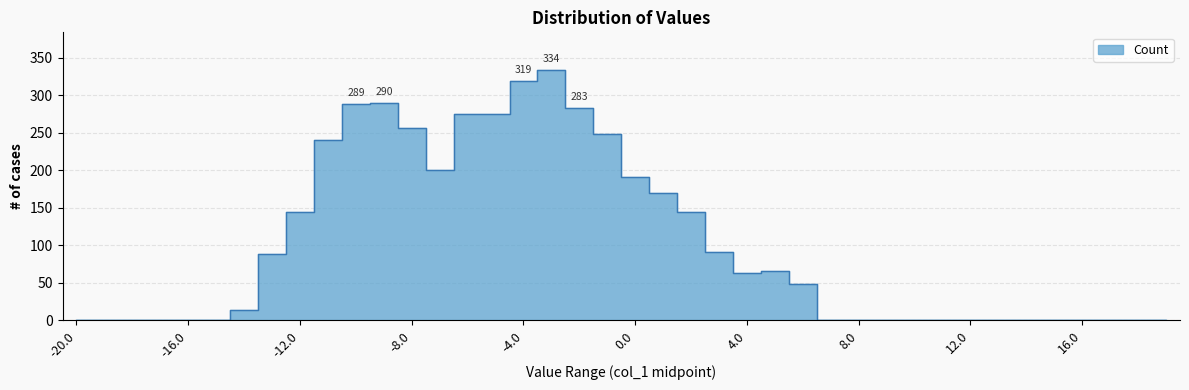

Rank the categories by value from highest to lowest.

-3.0, -4.0, -9.0, -10.0, -2.0, -6.0, -5.0, -8.0, -1.0, -11.0, -7.0, 0.0, 1.0, -12.0, 2.0, 3.0, -13.0, 5.0, 4.0, 6.0, -14.0, 7.0, -20.0, -19.0, -18.0, -17.0, -16.0, -15.0, 8.0, 9.0, 10.0, 11.0, 12.0, 13.0, 14.0, 15.0, 16.0, 17.0, 18.0, 19.0